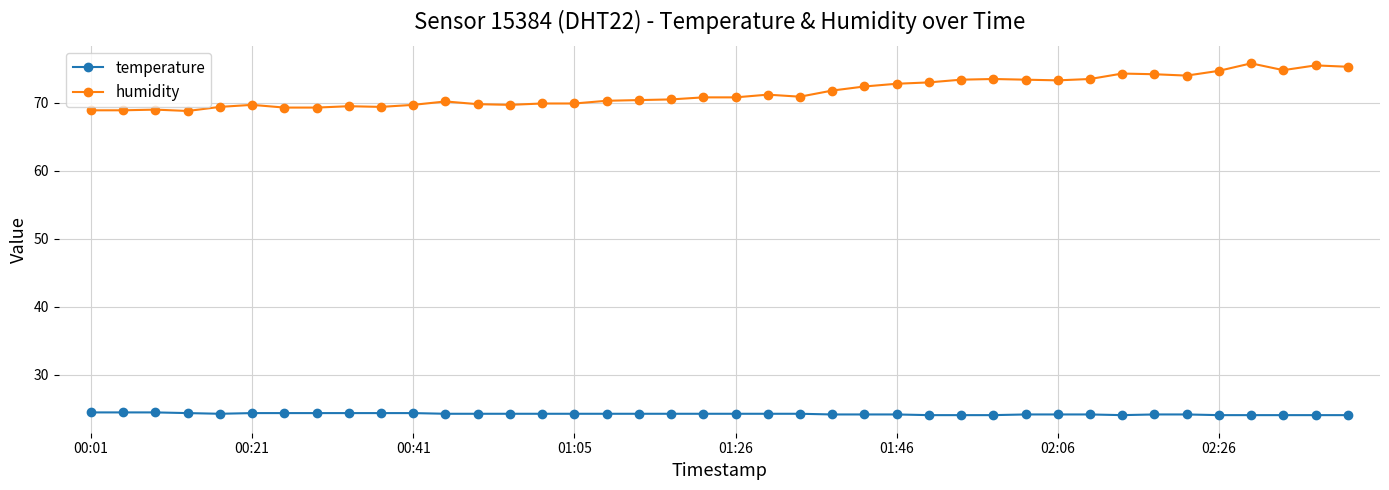

True or false: humidity has more than 2 interior local peaks.

True